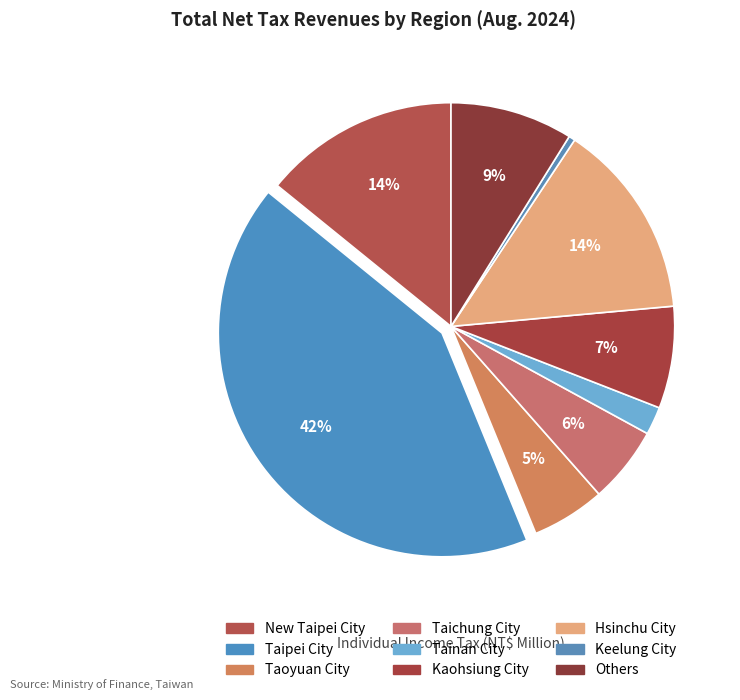

True or false: Keelung City accounts for 10% of the total.

False